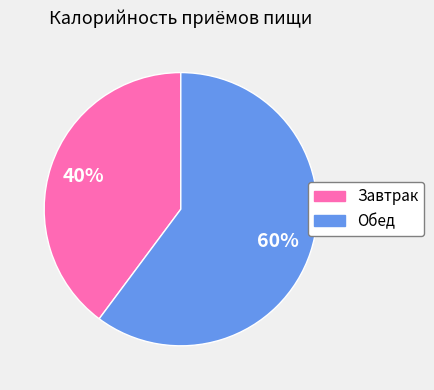

Count the number of slices in the pie.

2